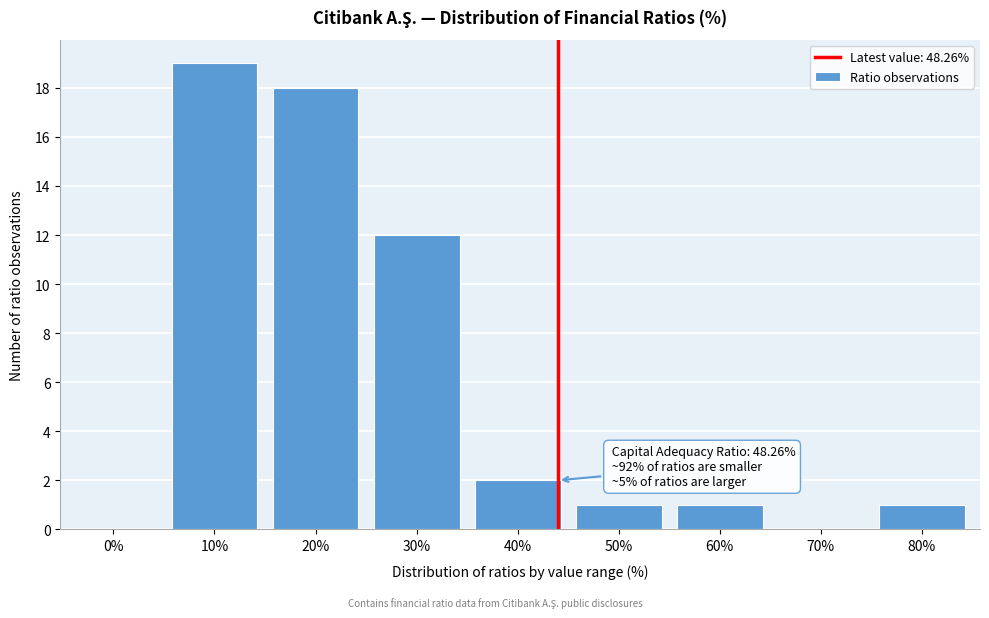

Reading left to right, what are all the values shown in this chart?

0%=0	10%=19	20%=18	30%=12	40%=2	50%=1	60%=1	70%=0	80%=1